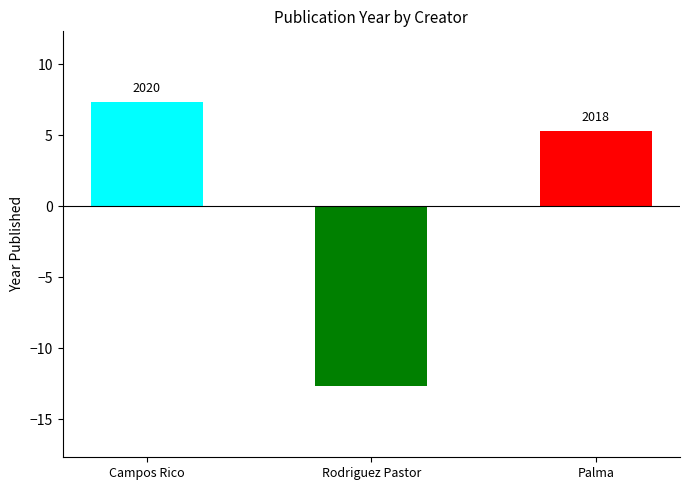

What is the difference between the maximum and minimum values?

20.0